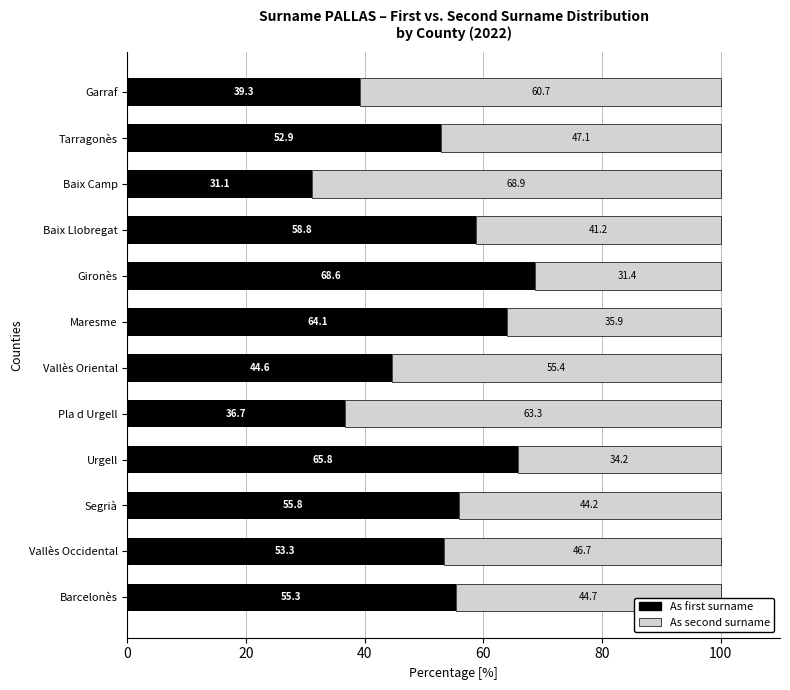

How many data points does each series have?

12